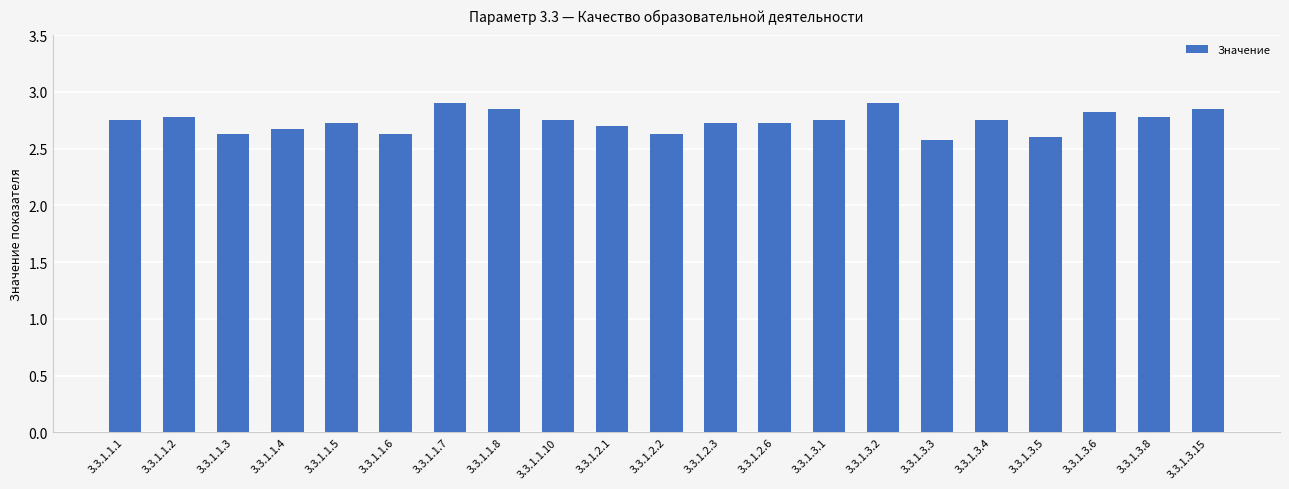

What position from the left is 3.3.1.2.3?

12